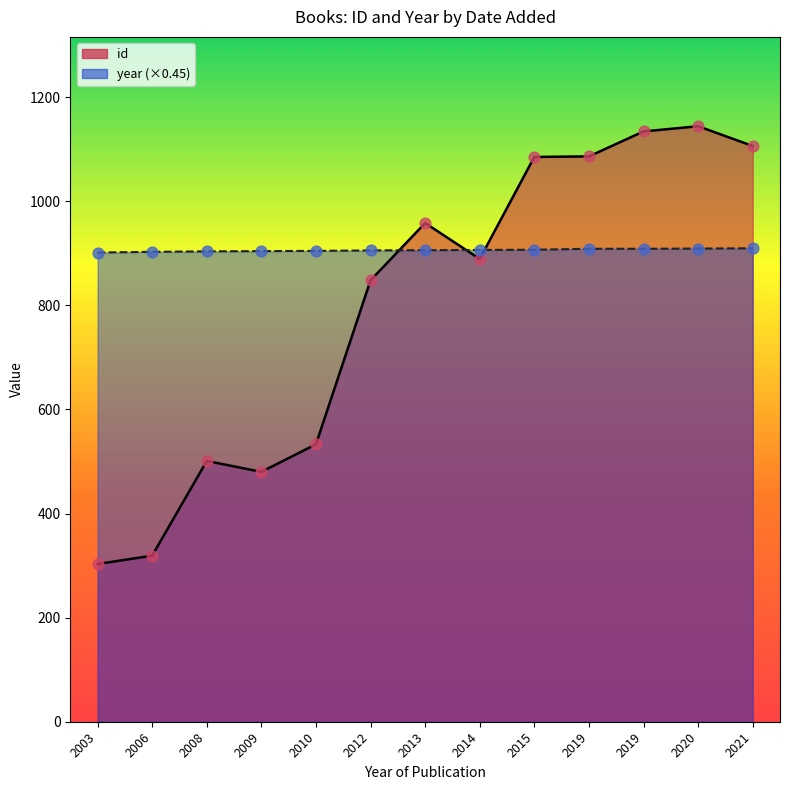

What are all the series names shown in the legend?

id, year